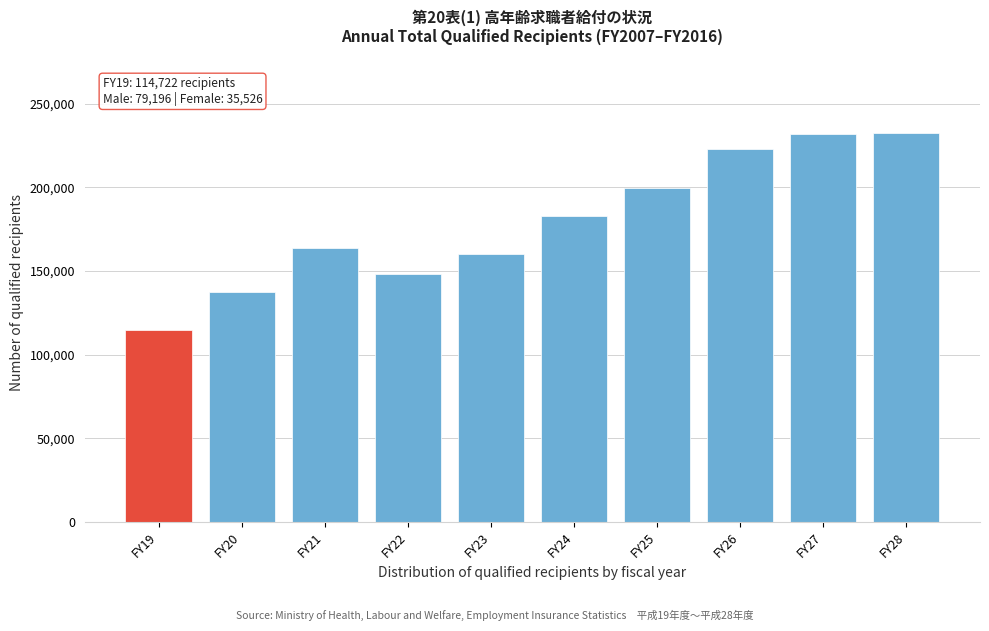

Read the value at FY25, to the nearest 50.

199450